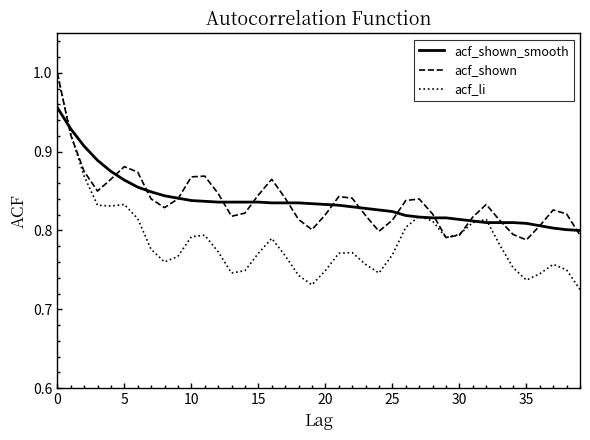

Which series ends up on top after the final intersection of acf_shown and acf_shown_smooth?

acf_shown_smooth